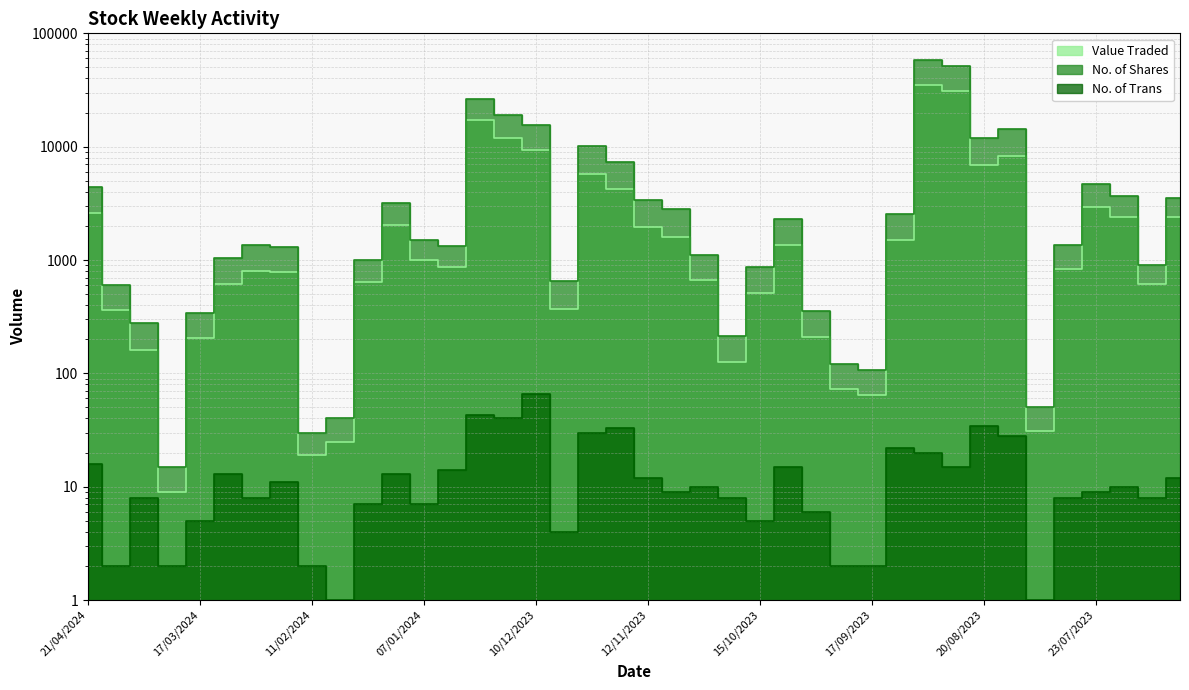

Where is Value Traded nearest to the value 17508?

24/12/2023